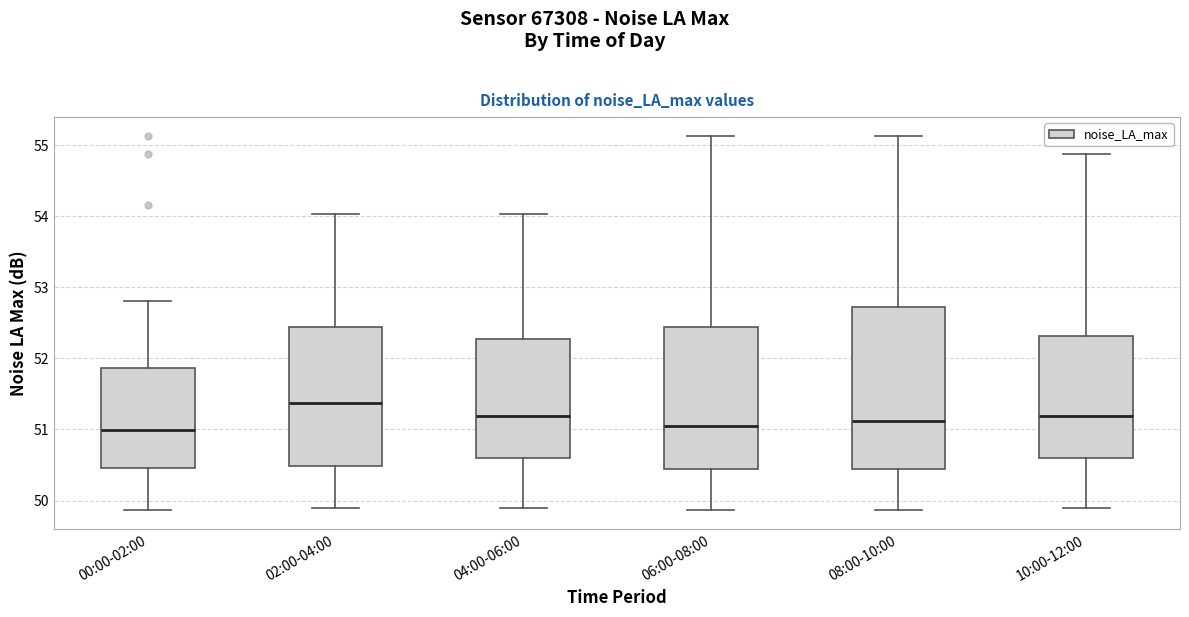

Reading left to right, read every box against the y-axis: the position of its median line, the range the box covers, and the ends of its whiskers. The values are not printed on the chart, so give them approximately, as read against the axis.

00:00-02:00: median 51.0, box 50.5 to 51.9, whiskers 49.9 to 52.8
02:00-04:00: median 51.4, box 50.5 to 52.4, whiskers 49.9 to 54.0
04:00-06:00: median 51.2, box 50.6 to 52.3, whiskers 49.9 to 54.0
06:00-08:00: median 51.0, box 50.4 to 52.4, whiskers 49.9 to 55.1
08:00-10:00: median 51.1, box 50.4 to 52.7, whiskers 49.9 to 55.1
10:00-12:00: median 51.2, box 50.6 to 52.3, whiskers 49.9 to 54.9